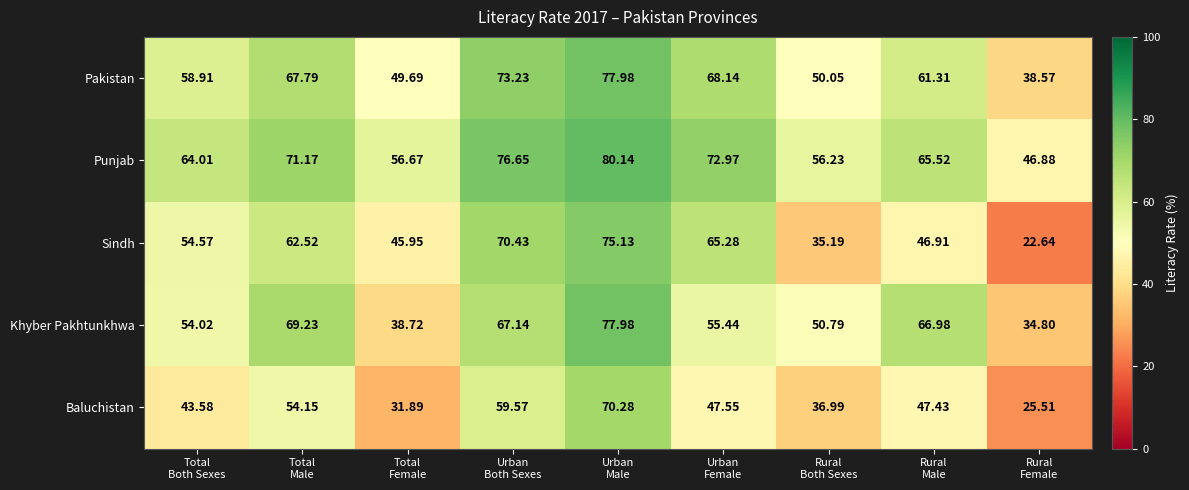

List the series in order of their overall mean, lowest first.

Baluchistan, Sindh, Khyber Pakhtunkhwa, Pakistan, Punjab